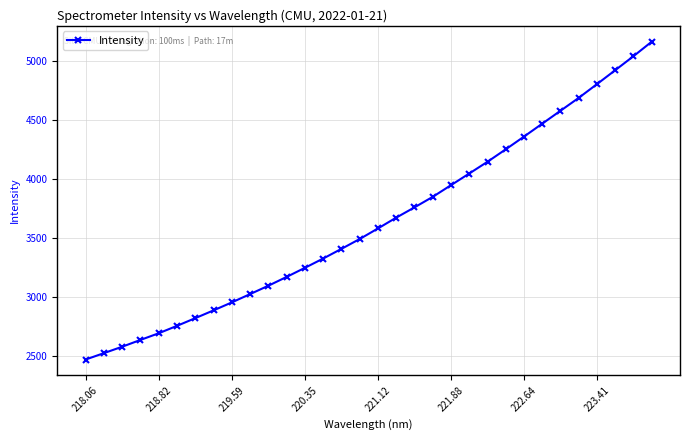

Count the number of values greater than 3584.

16